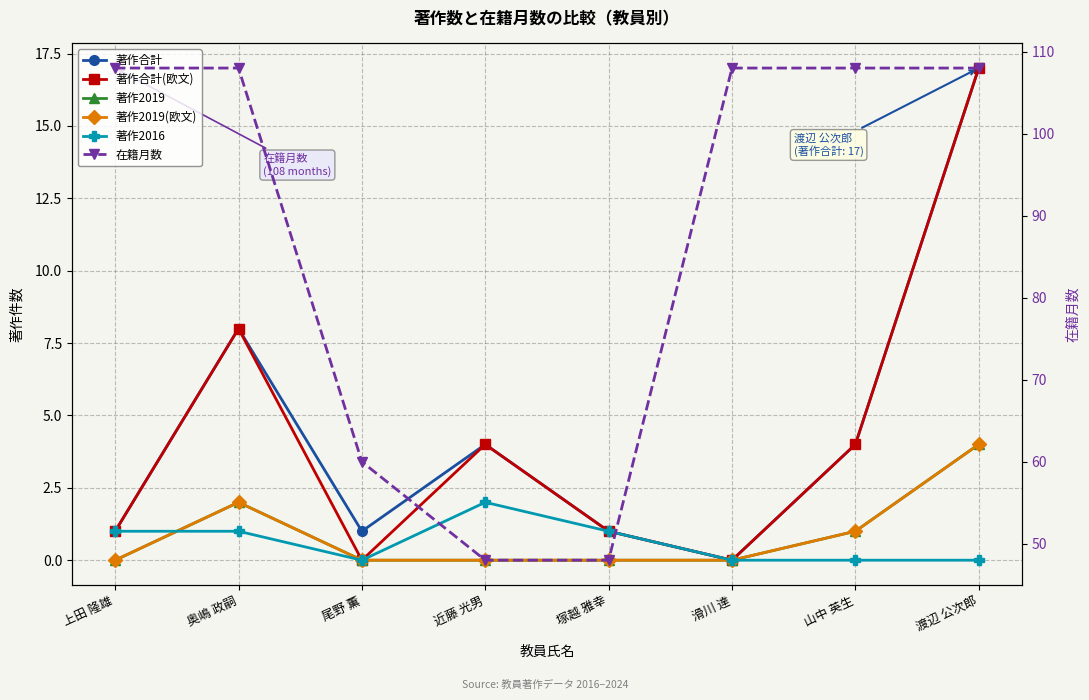

What is the highest value of the 著作2019(欧文) series?

4